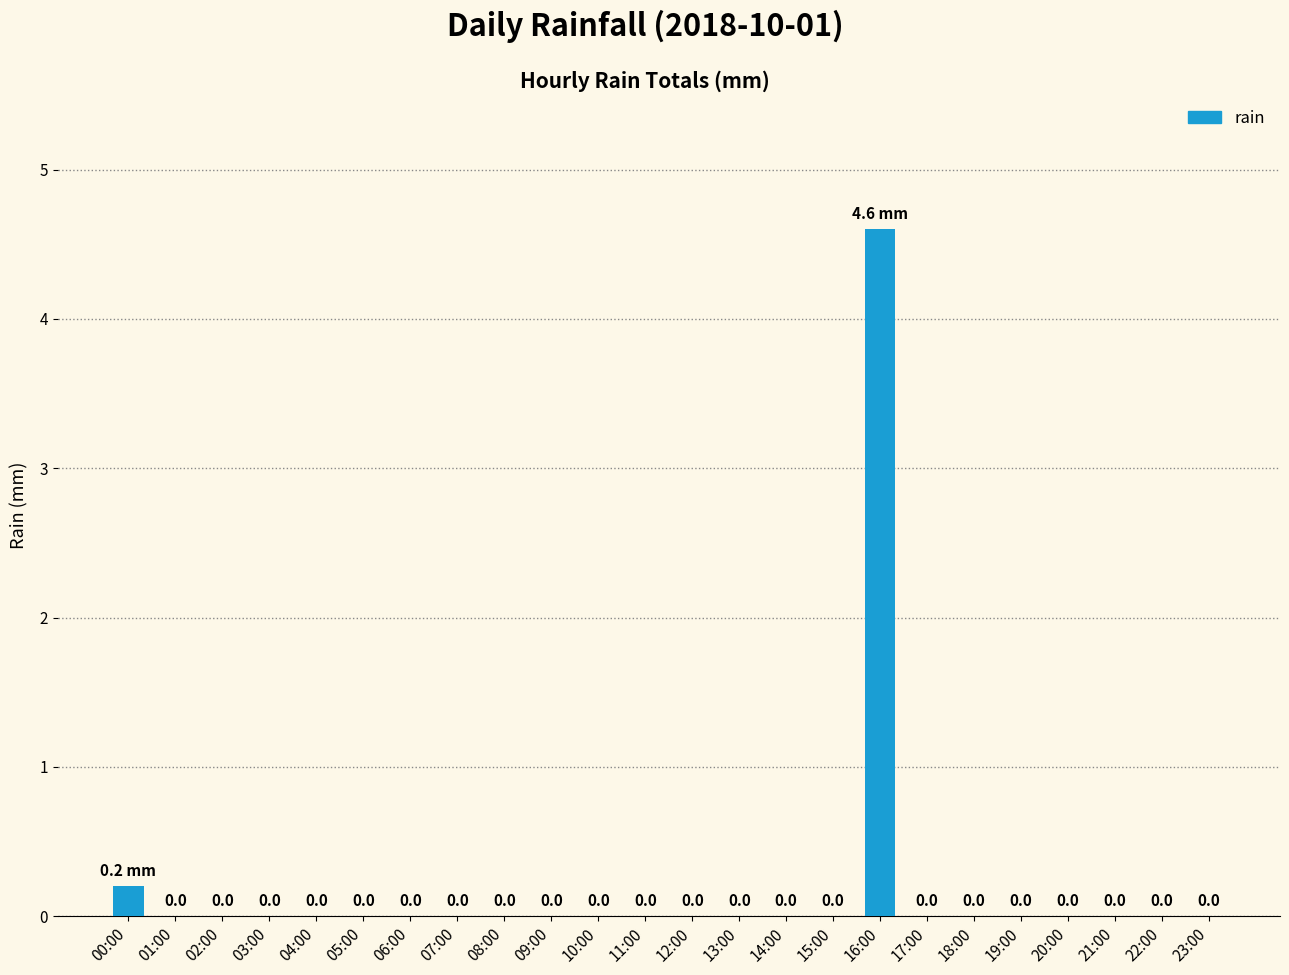

The chart shows a value of -2.6 at 04:00. True or false?

False